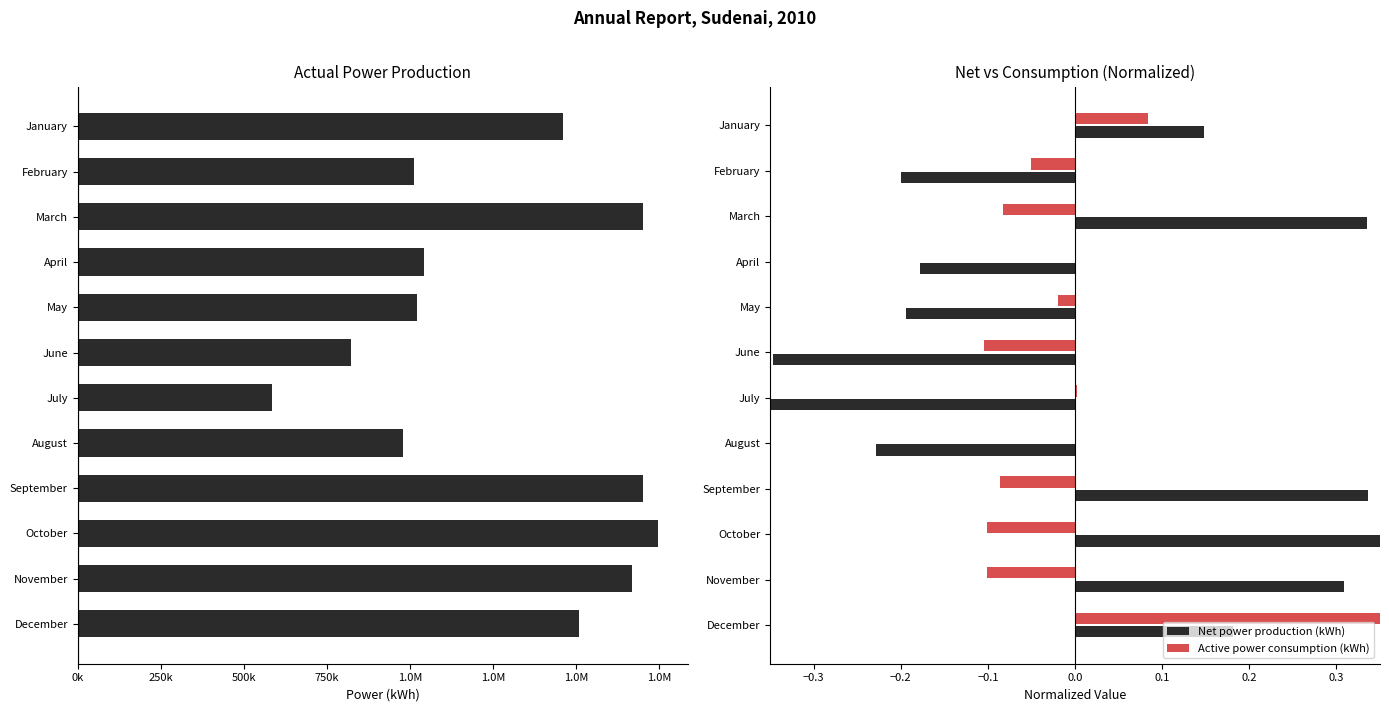

The value at November is 2812200. True or false?

False